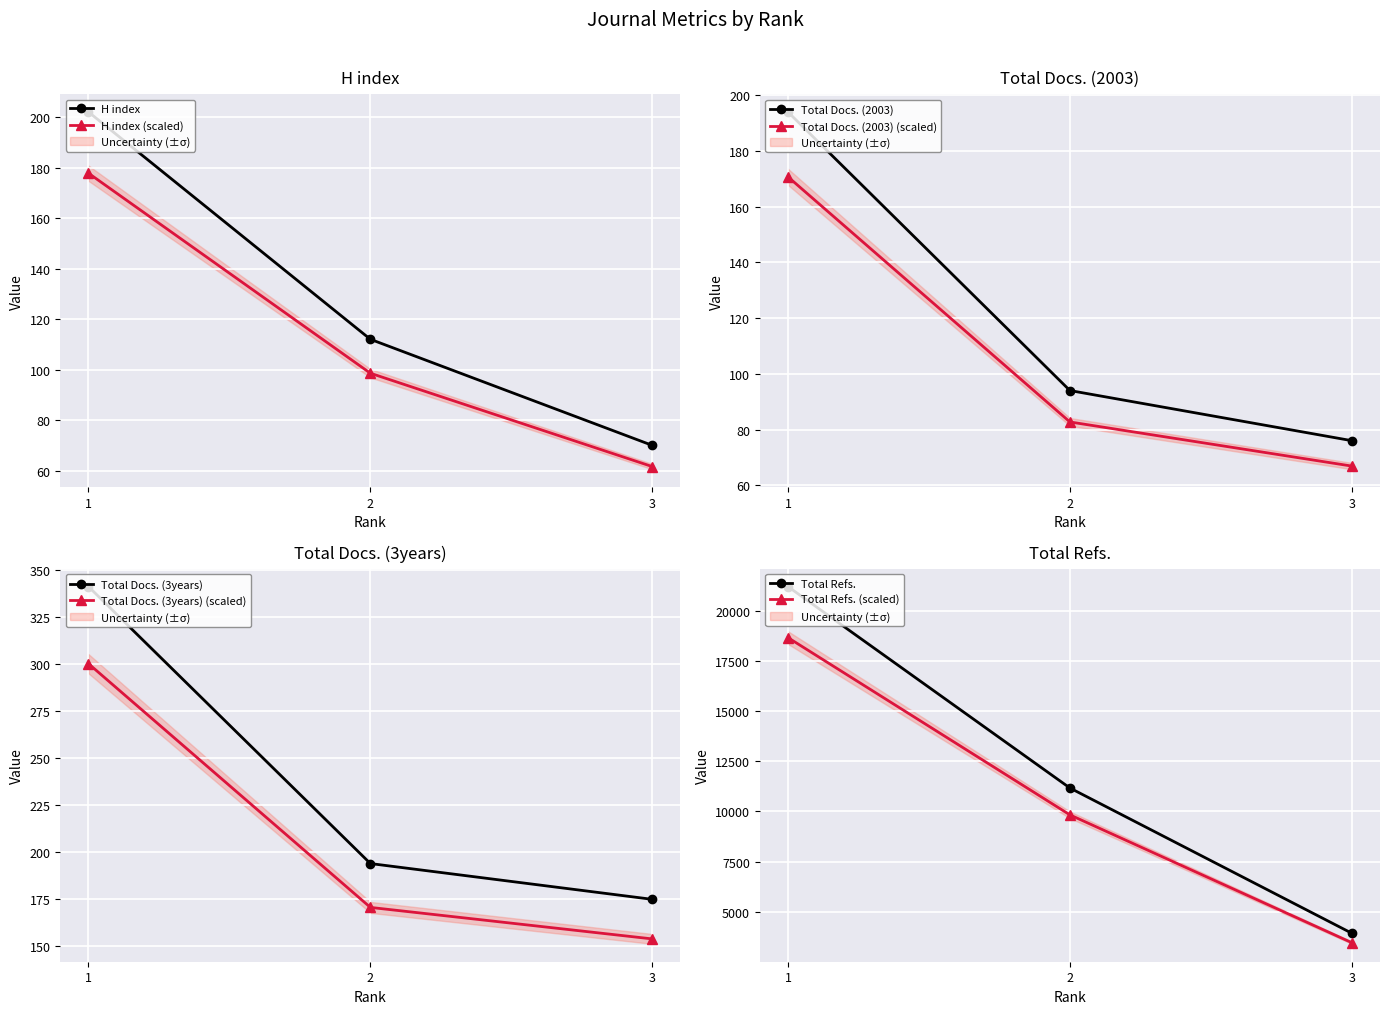

What are all the series names shown in the legend?

H index, Total Docs. (2003), Total Docs. (3years), Total Refs.